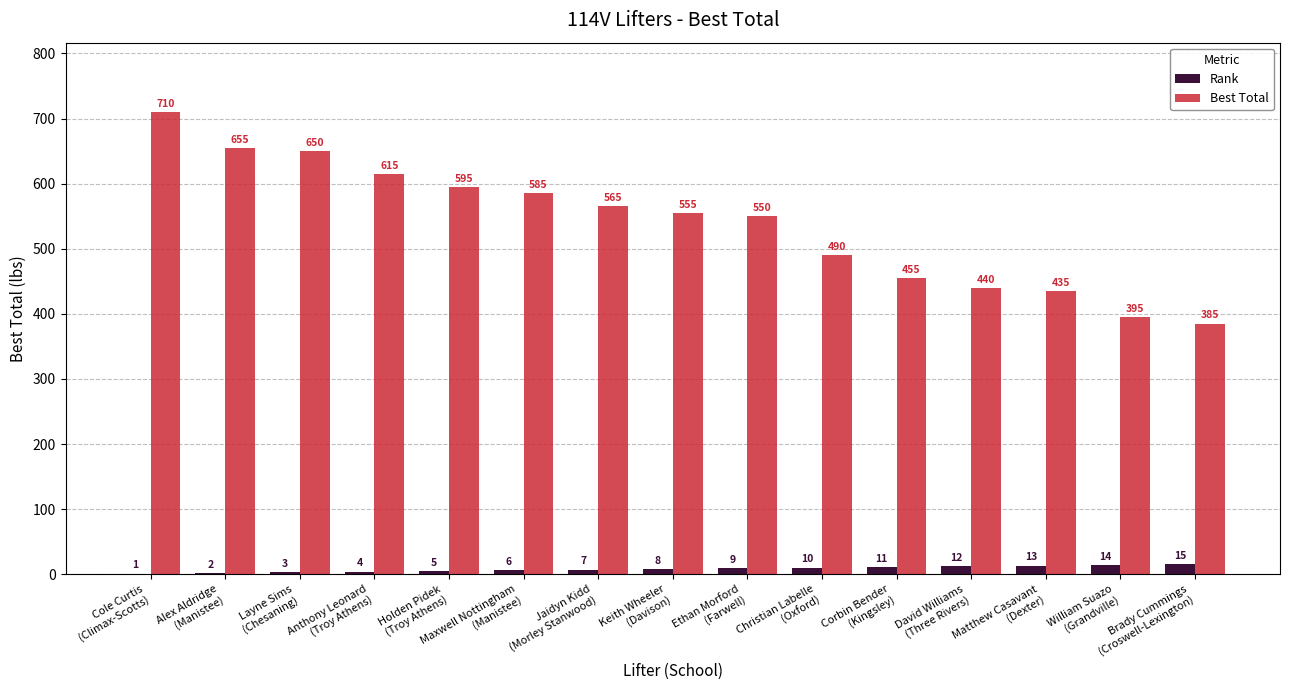

Which series has the largest total across all categories?

Best Total